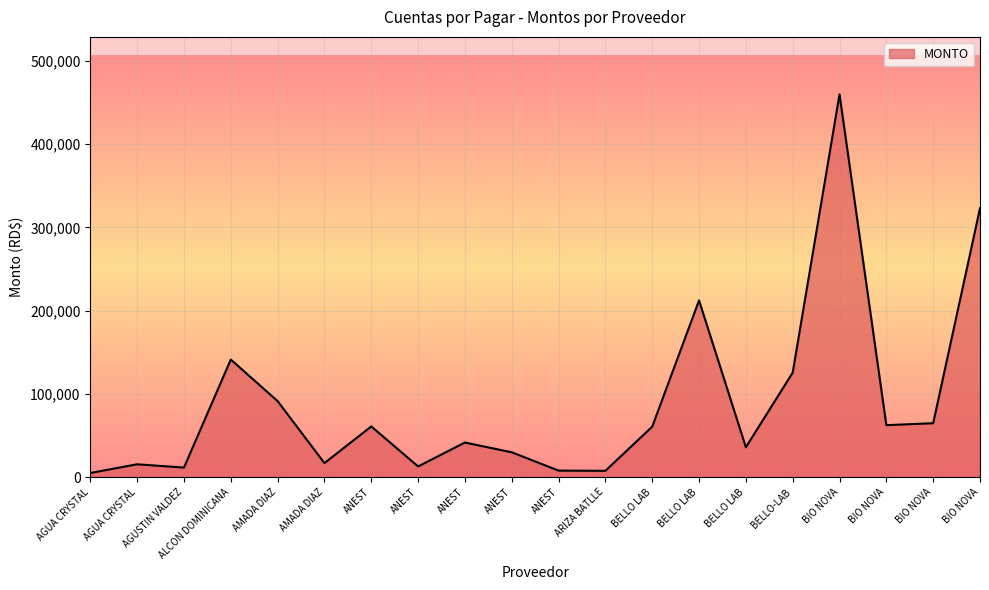

How many lines are shown in the chart?

1